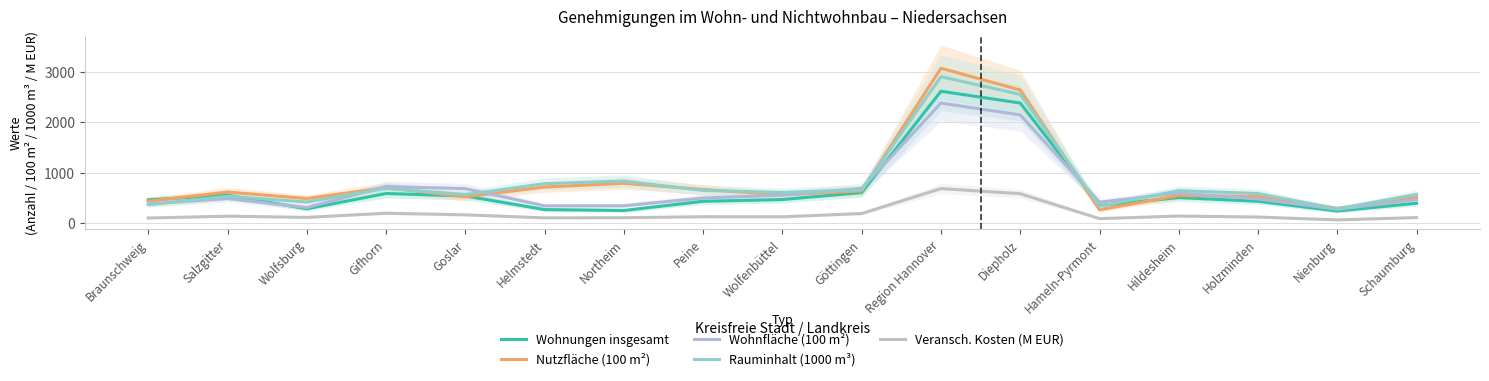

What is the smallest value displayed?

54.6